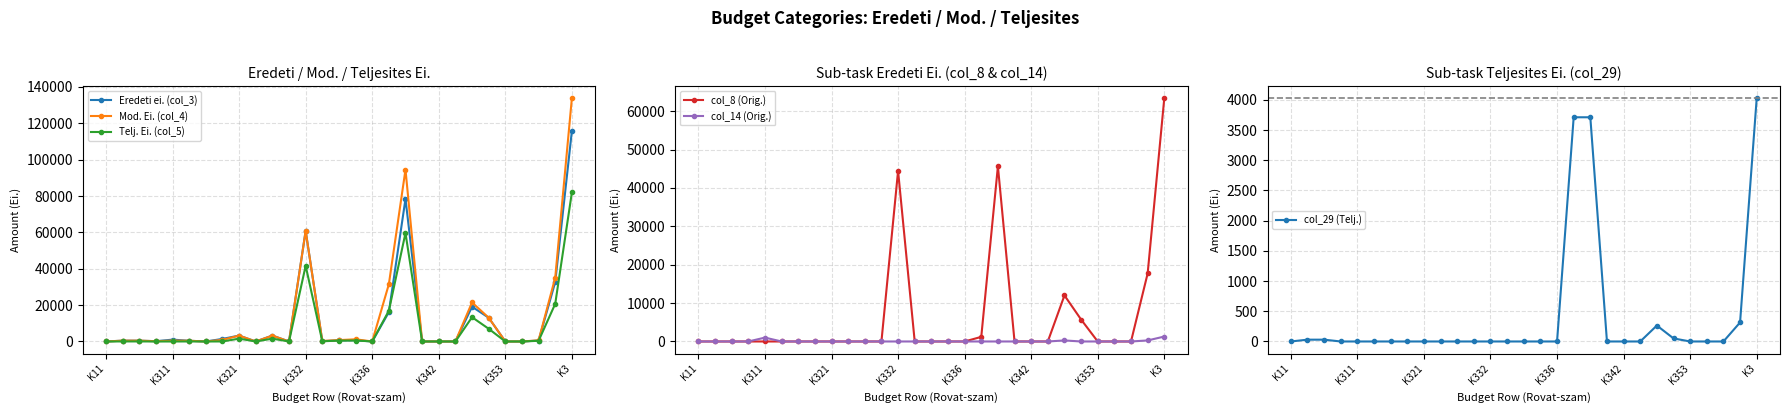

How many data points in Mod. Ei. (col_4) are above 450?

14